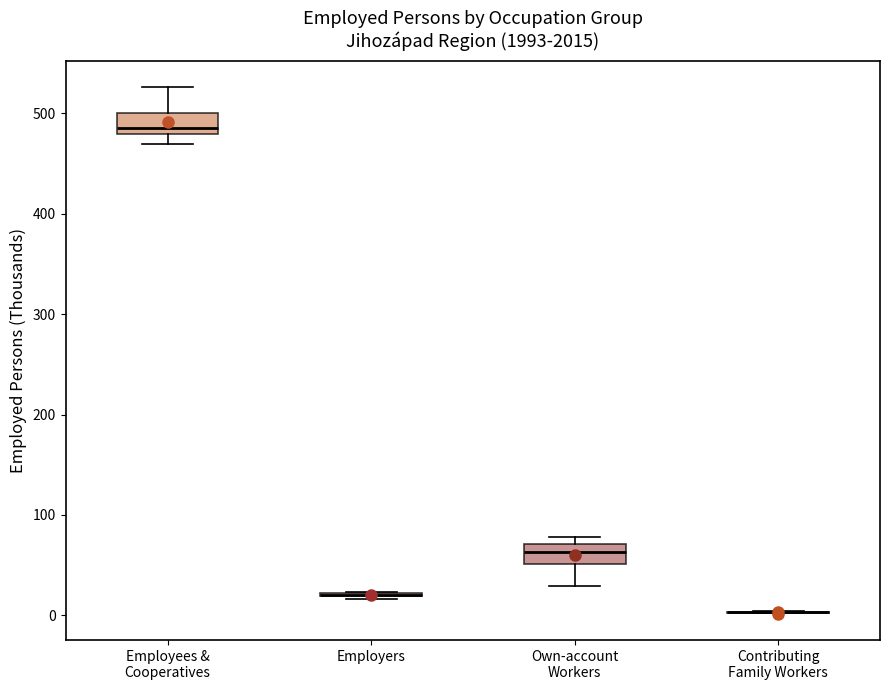

Reading left to right, transcribe this box plot: for each box, give where its median line is, the range the box spans, and where its two whiskers end, as read against the y-axis. The values are not printed on the chart, so give them approximately, as read against the axis.

Employees & Cooperatives: median 490, box 480 to 500, whiskers 470 to 530
Employers: box collapsed to a line at 20, whiskers 20 to 20
Own-account Workers: median 60, box 50 to 70, whiskers 30 to 80
Contributing Family Workers: box collapsed to a line at 0, whiskers 0 to 0